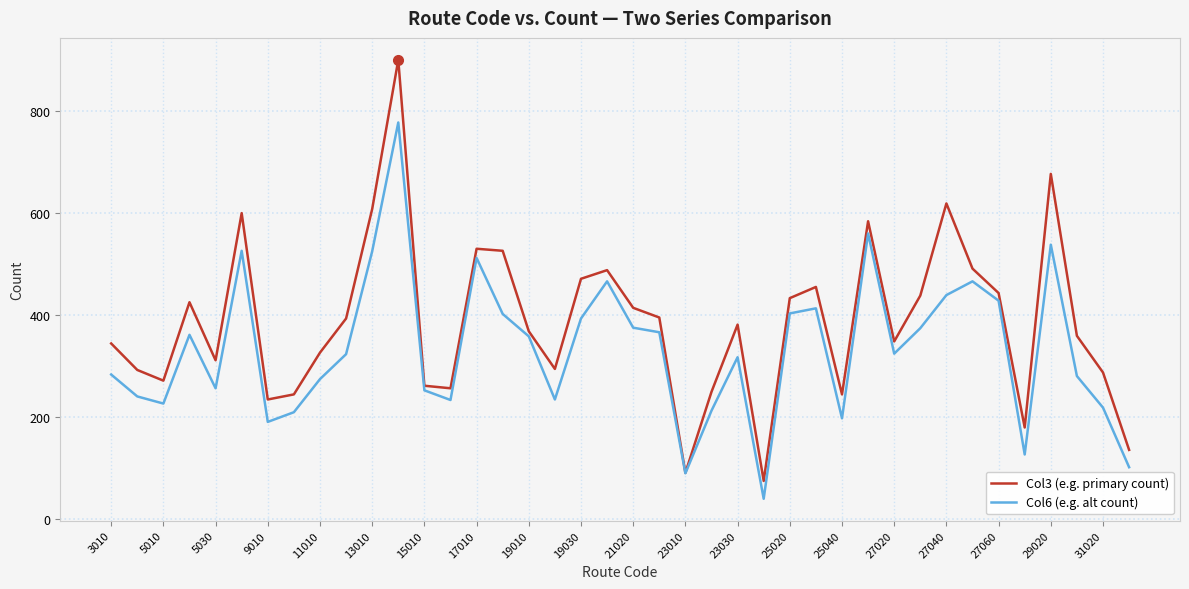

Which series has the largest total across all categories?

Col3 (e.g. primary count)